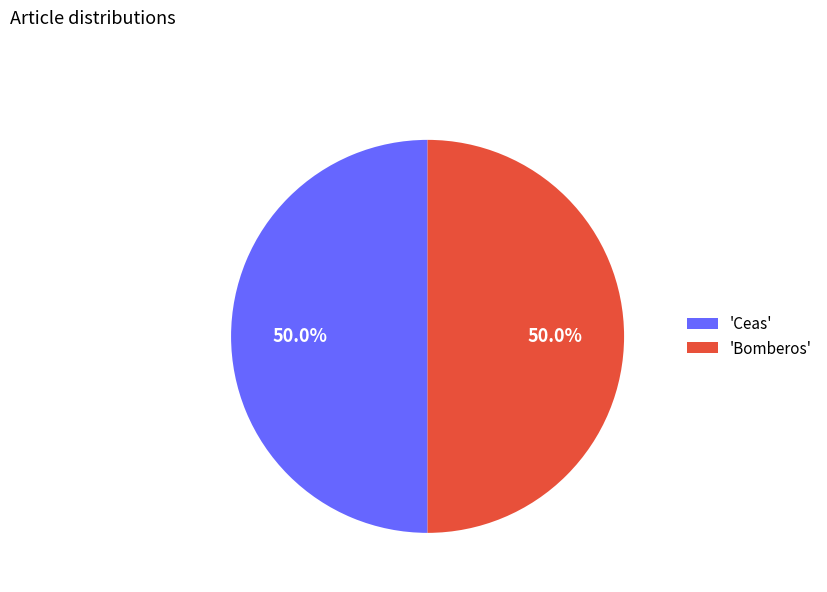

How many segments does this pie chart have?

2